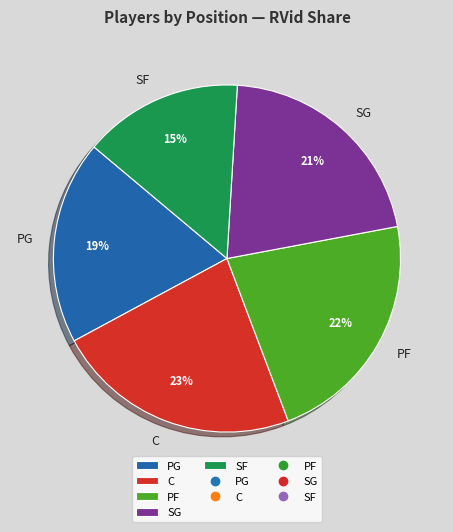

Is it true that PG is 33% of the pie?

False